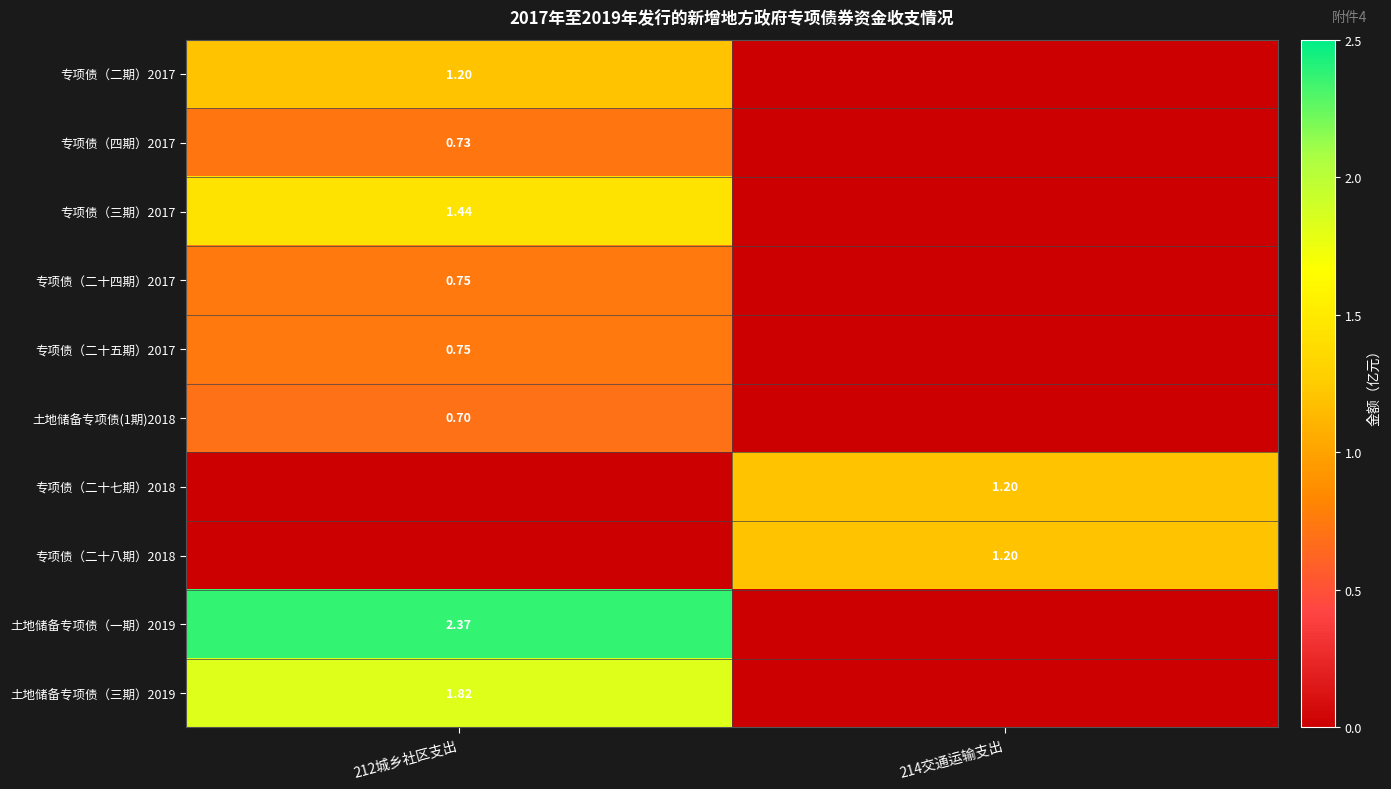

How many data points does each series have?

2